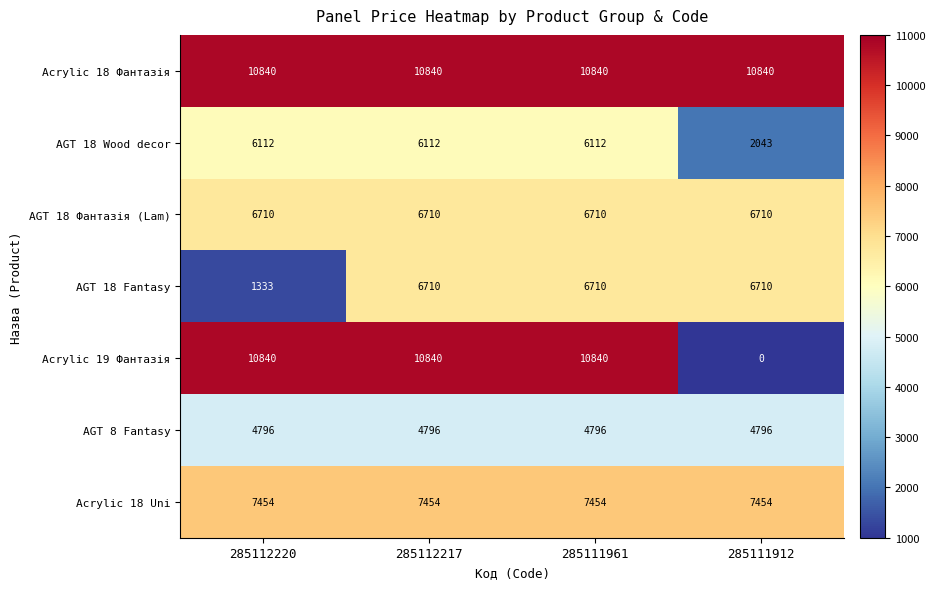

Read the Acrylic 19 Фантазія value at 285112217, to the nearest 50.

10850